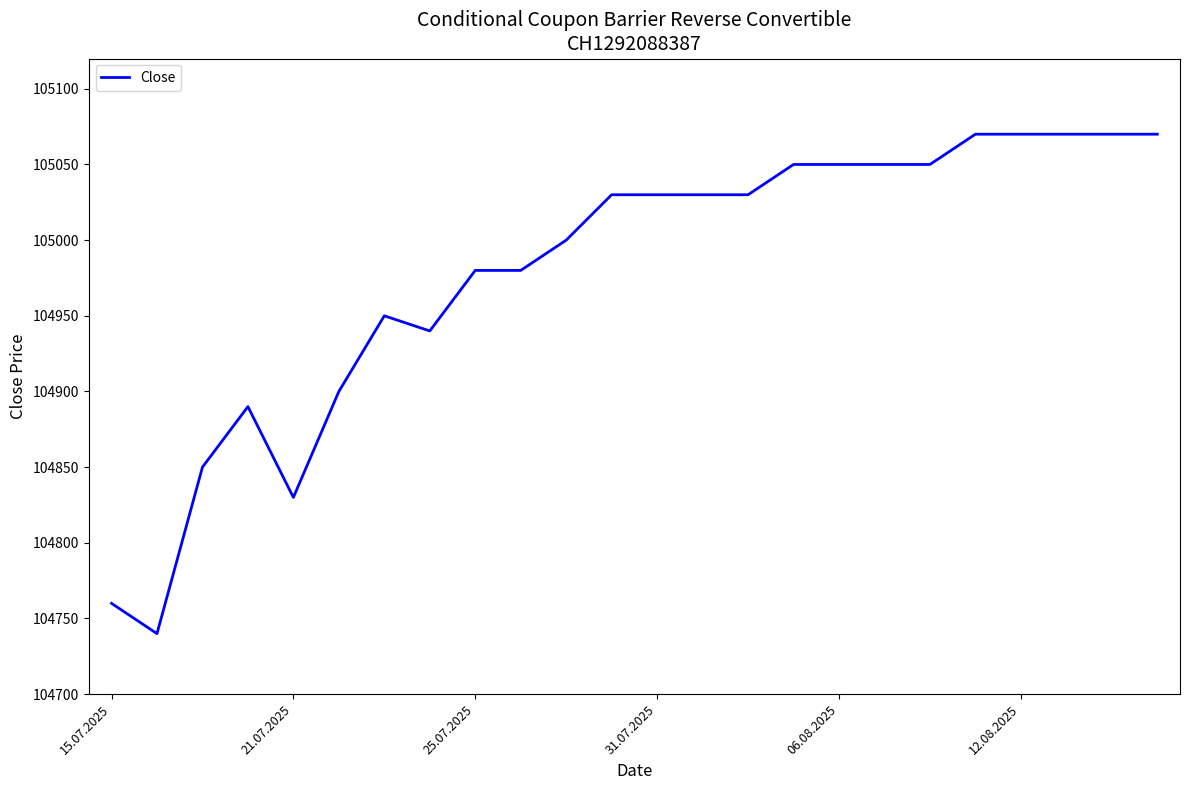

What is the minimum value shown in the chart?

104740